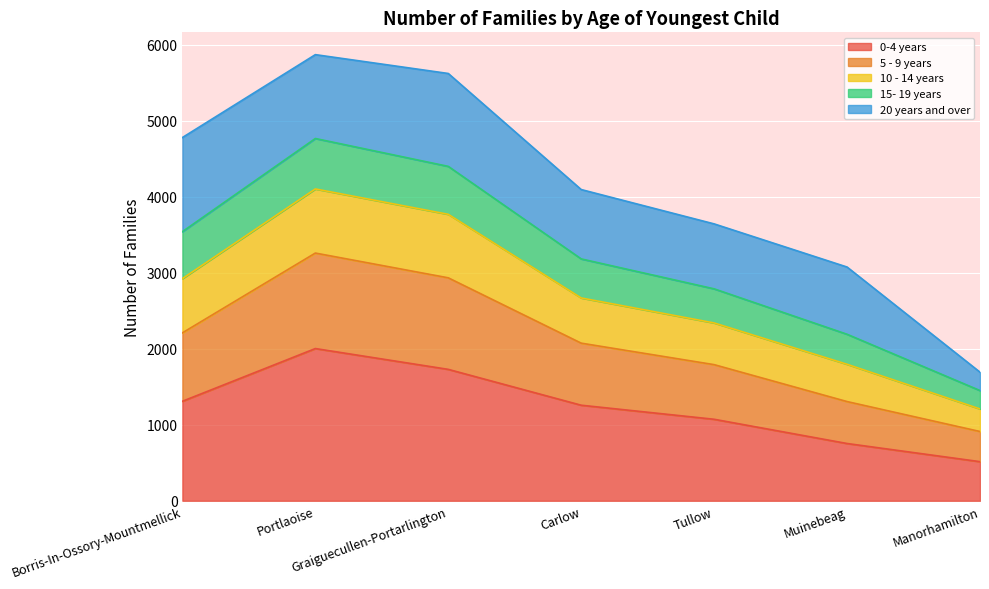

Which category has the lowest value in the 0-4 years series?

Manorhamilton